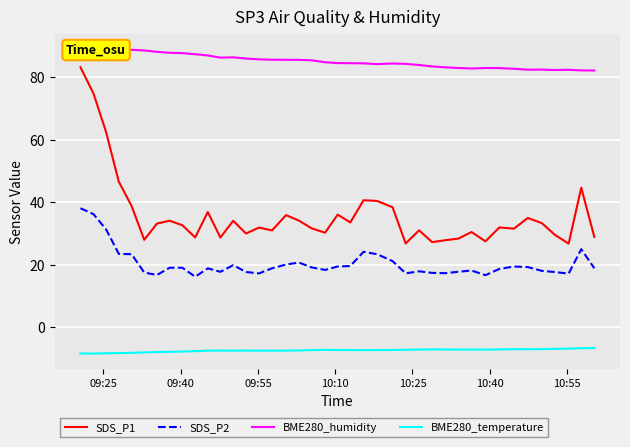

Does the chart display data point markers on the line(s)?

No